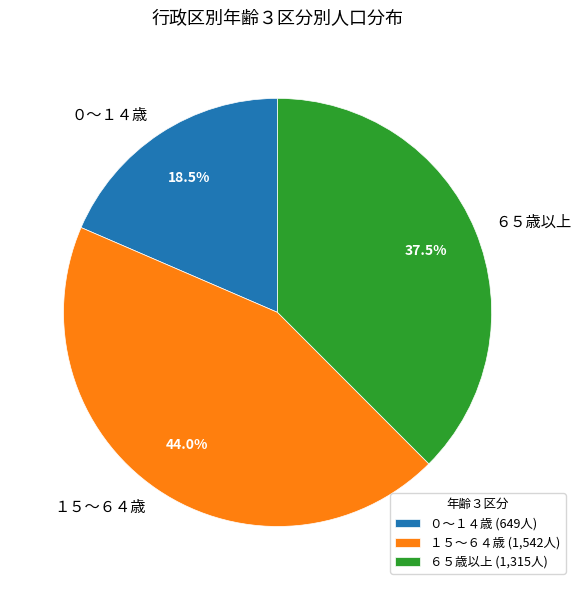

Which has a higher value, ６５歳以上 or ０～１４歳?

６５歳以上